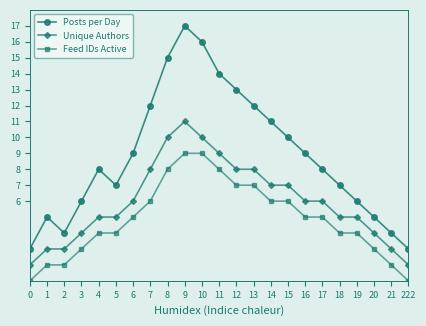

Which series has the largest total across all categories?

Posts per Day